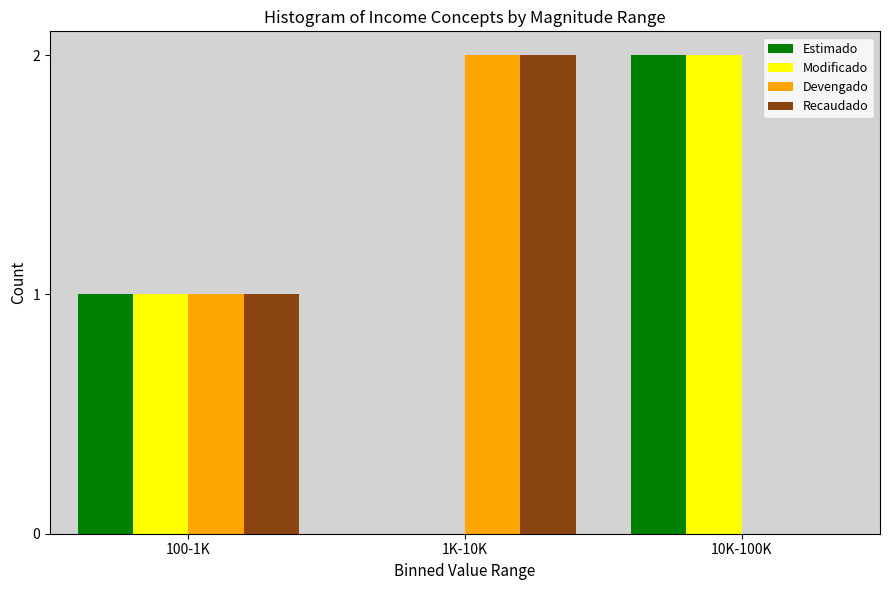

Reading left to right, what are all the values shown in this chart?

Estimado: 100-1K=1	1K-10K=0	10K-100K=2
Modificado: 100-1K=1	1K-10K=0	10K-100K=2
Devengado: 100-1K=1	1K-10K=2	10K-100K=0
Recaudado: 100-1K=1	1K-10K=2	10K-100K=0